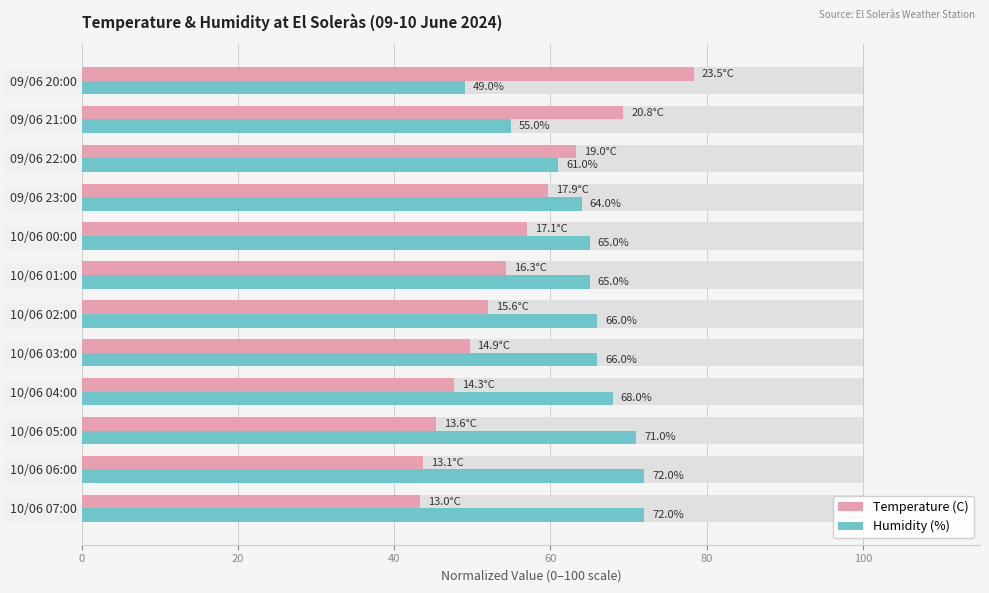

True or false: Temperature (C) has a value of 14.4 at 10/06 04:00.

False